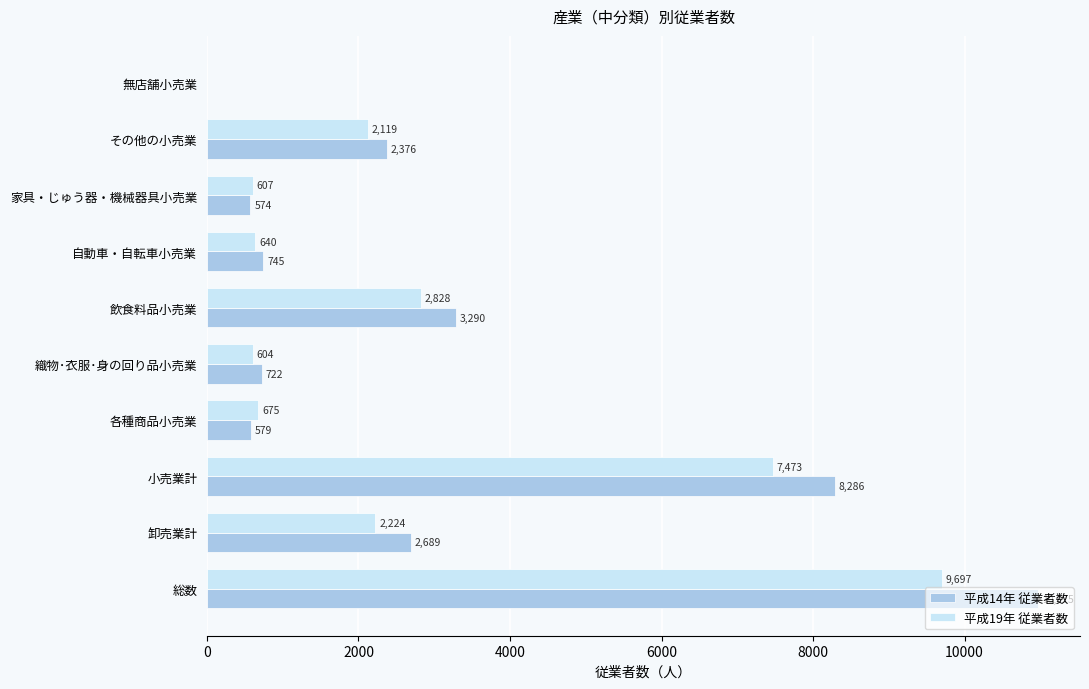

At which label is 平成19年 従業者数 closest to 4848?

飲食料品小売業